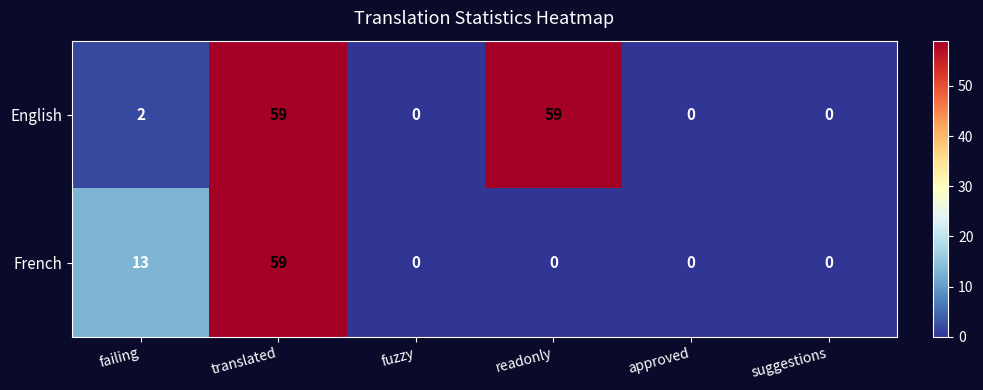

Rank the series by their average value, from highest to lowest.

English, French